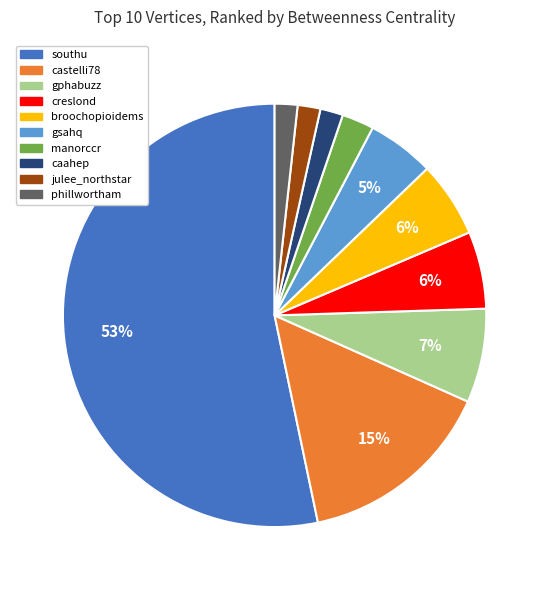

Which category has the biggest portion of the pie?

southu